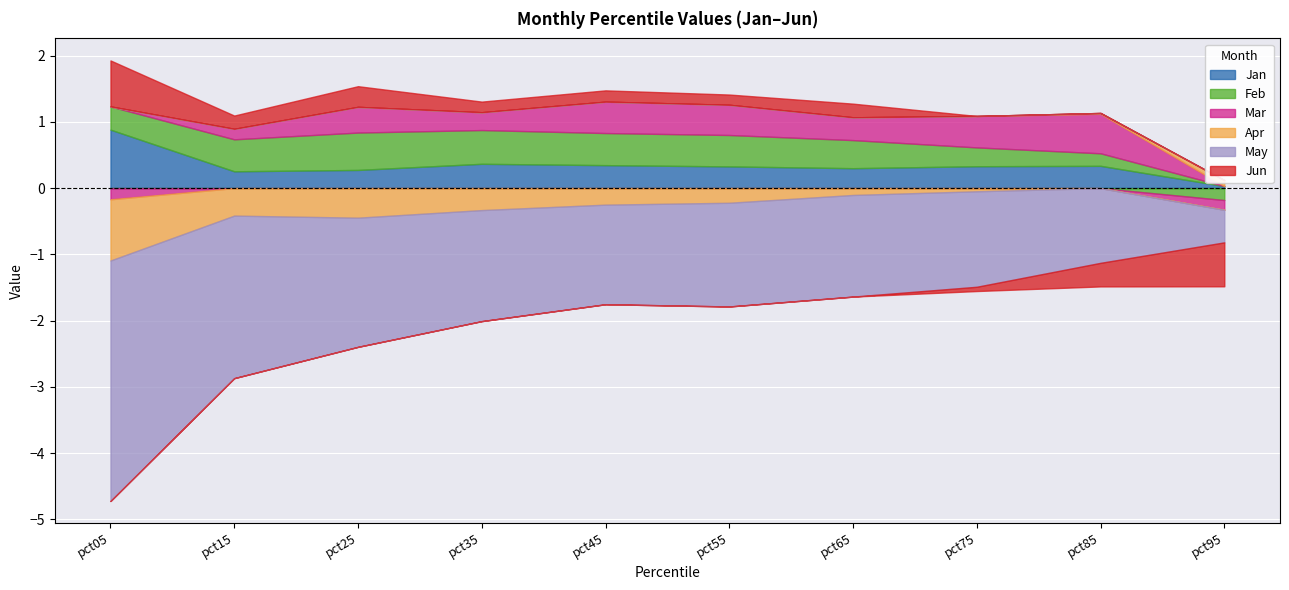

Which series ends up on top after the final intersection of Apr and Mar?

Apr